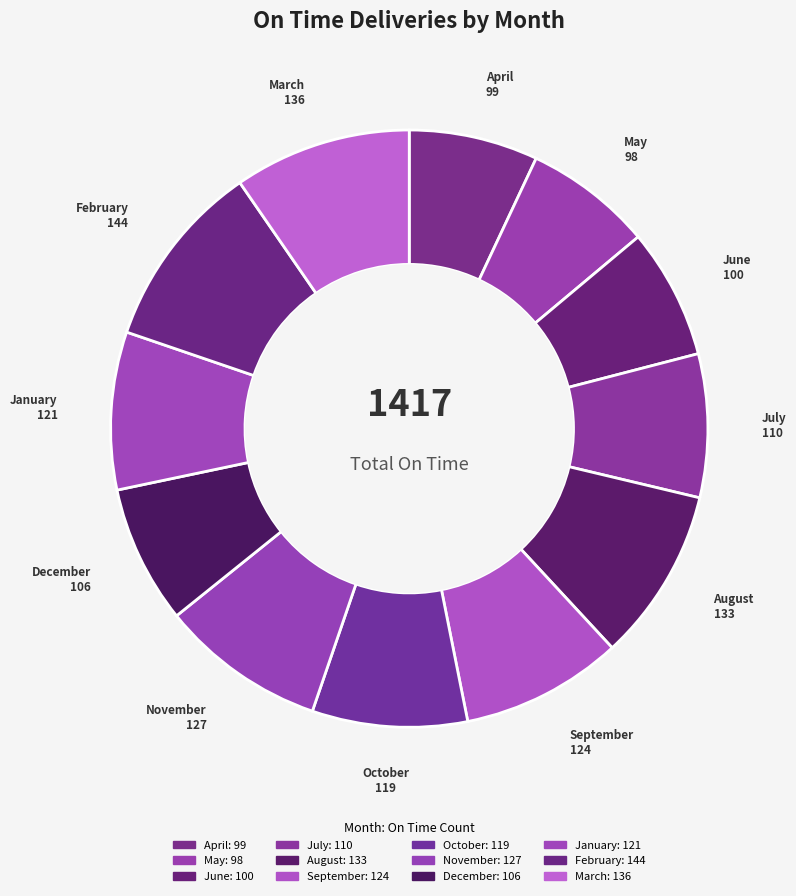

True or false: March accounts for 16% of the total.

False